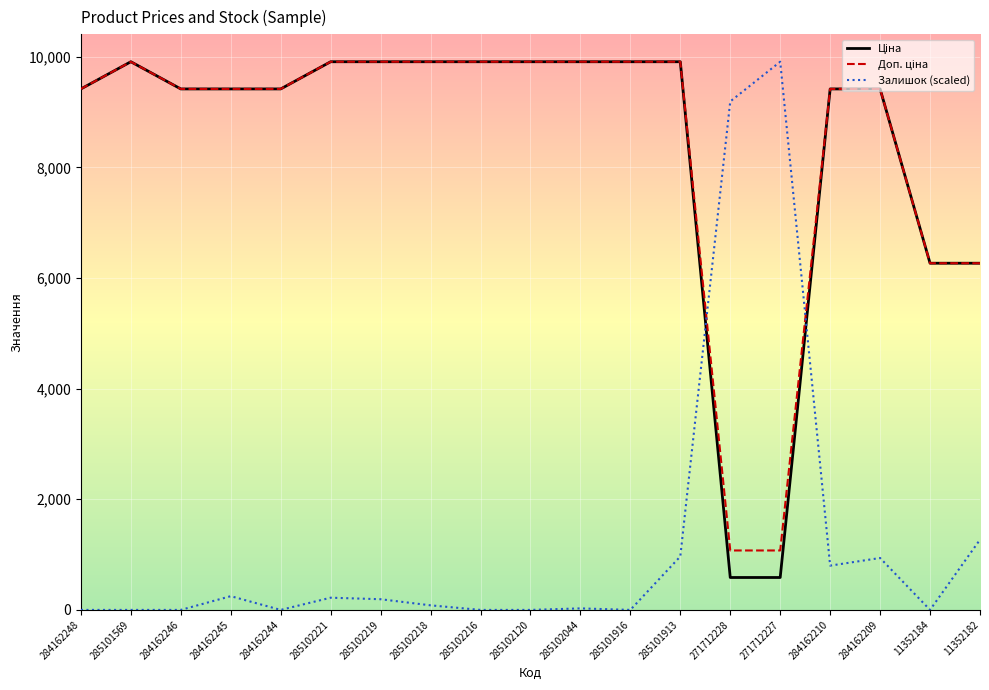

At which label is Залишок (scaled) closest to 4954?

11352182